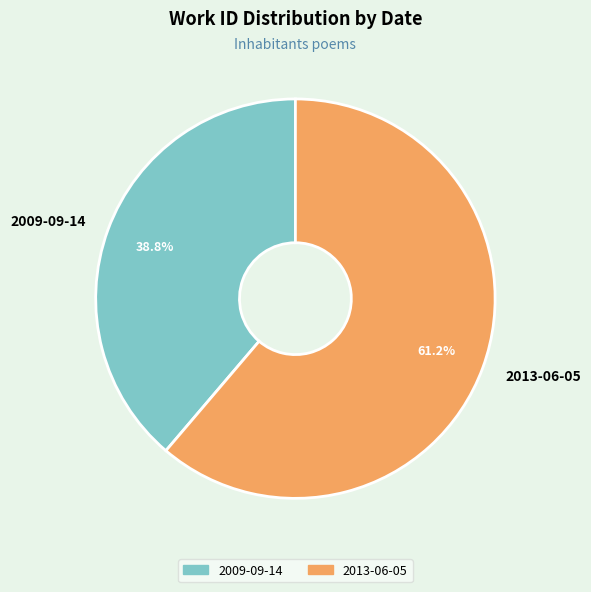

Is there a majority slice in this chart?

Yes